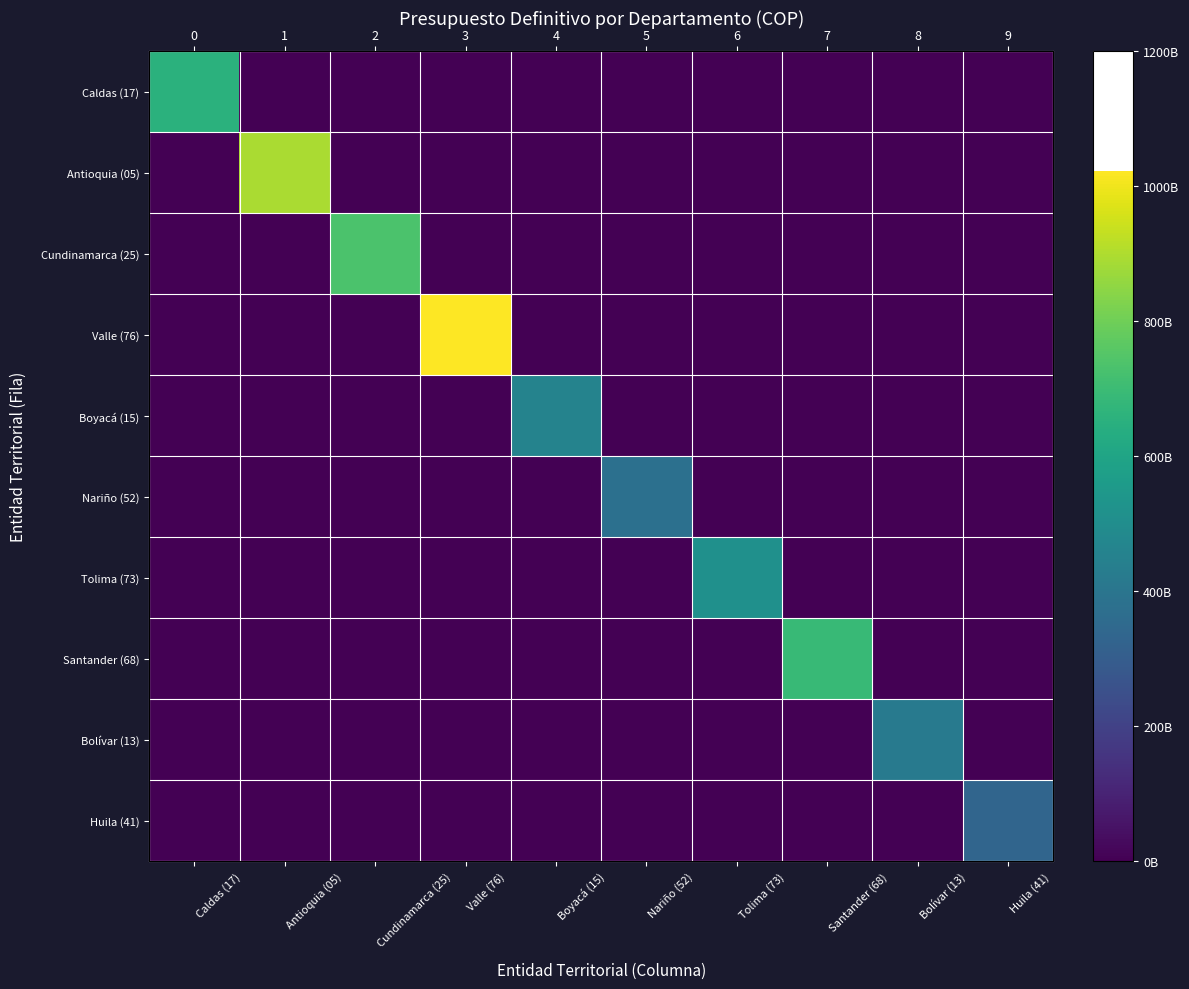

What is the difference between the highest and lowest values at Tolima (73)?

512345678000